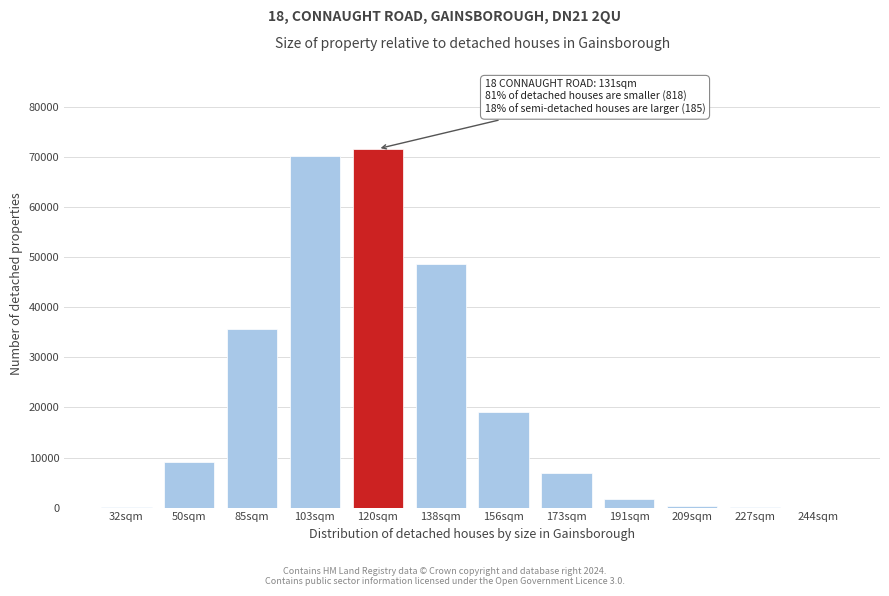

Is it true that the value at 85sqm is 11670?

False